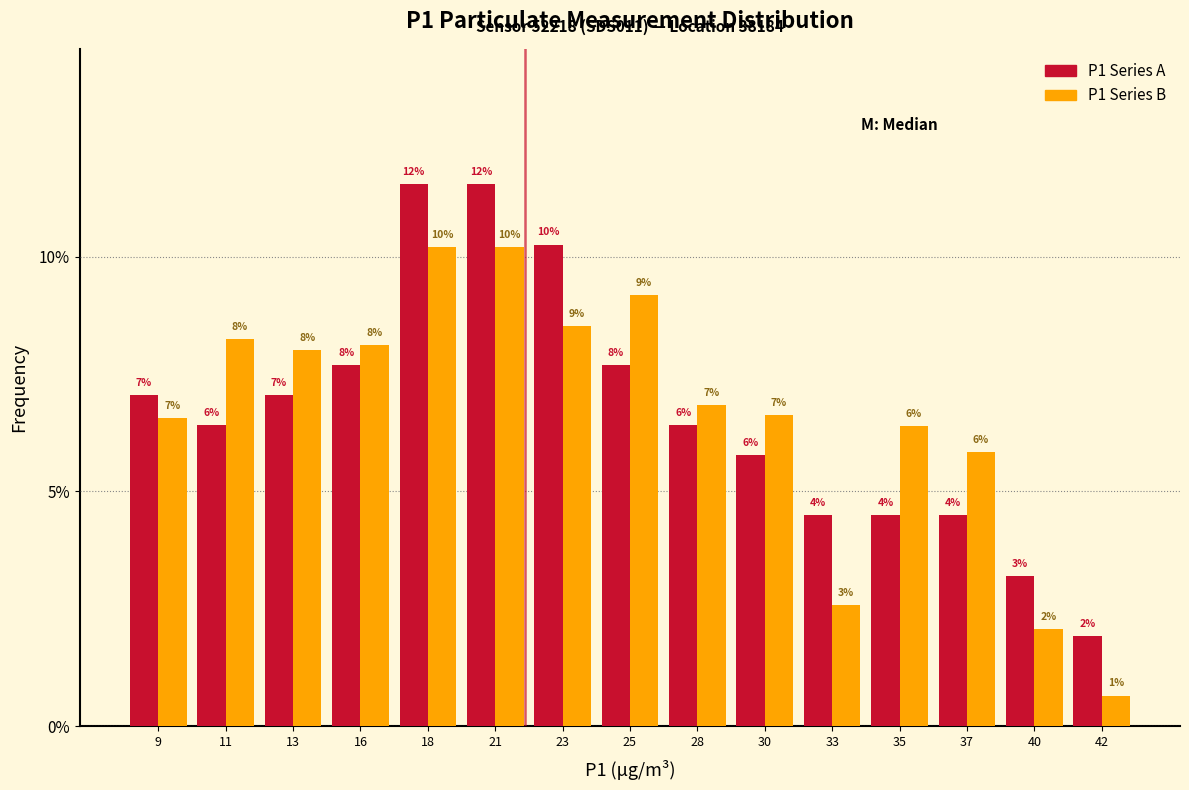

How many bars are there in each group?

2